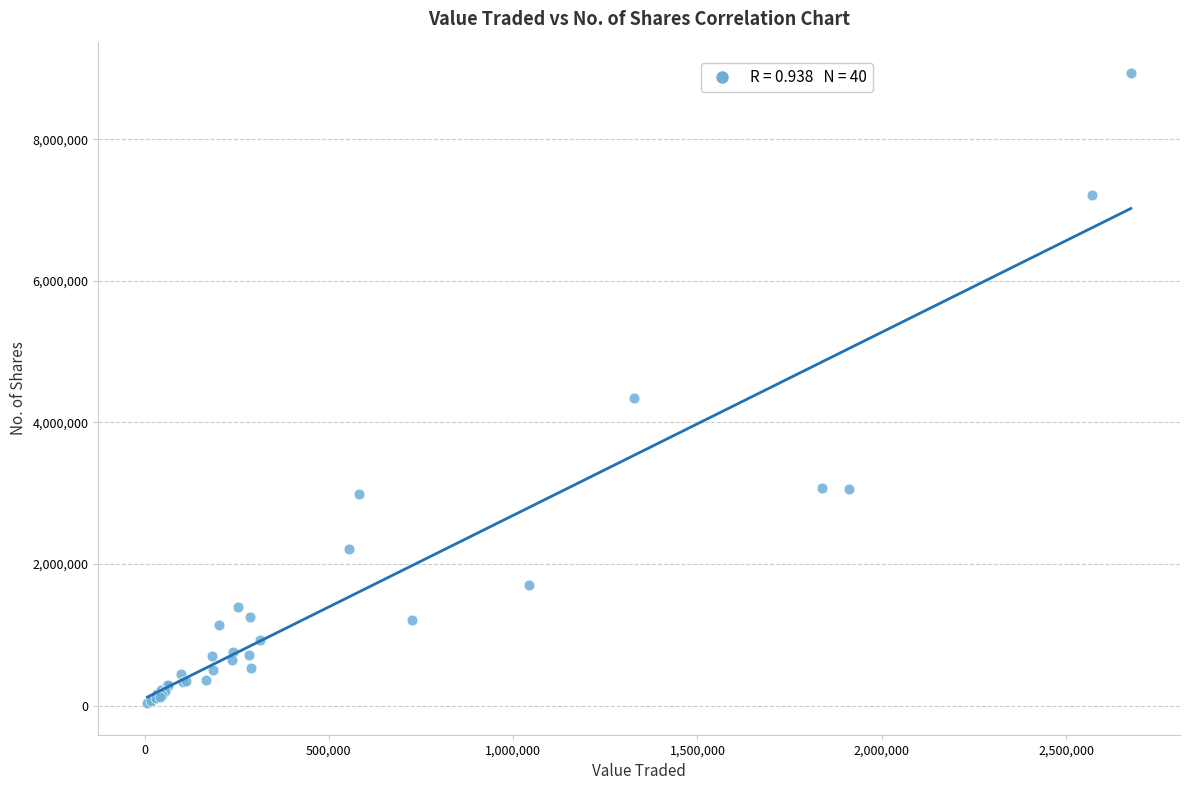

What Y value in the scatter plot is closest to 4483966?

4340463